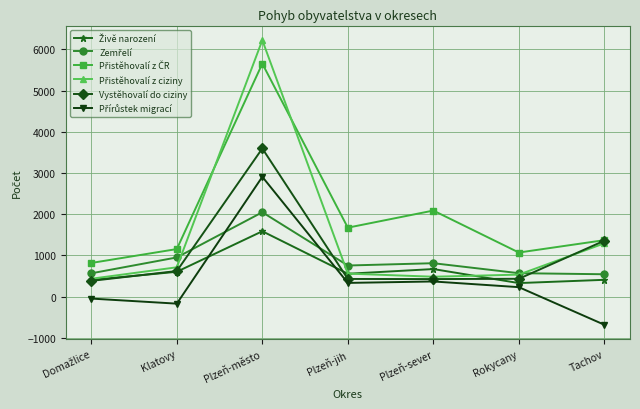

What is the total value across all series at Plzeň-město?

22019